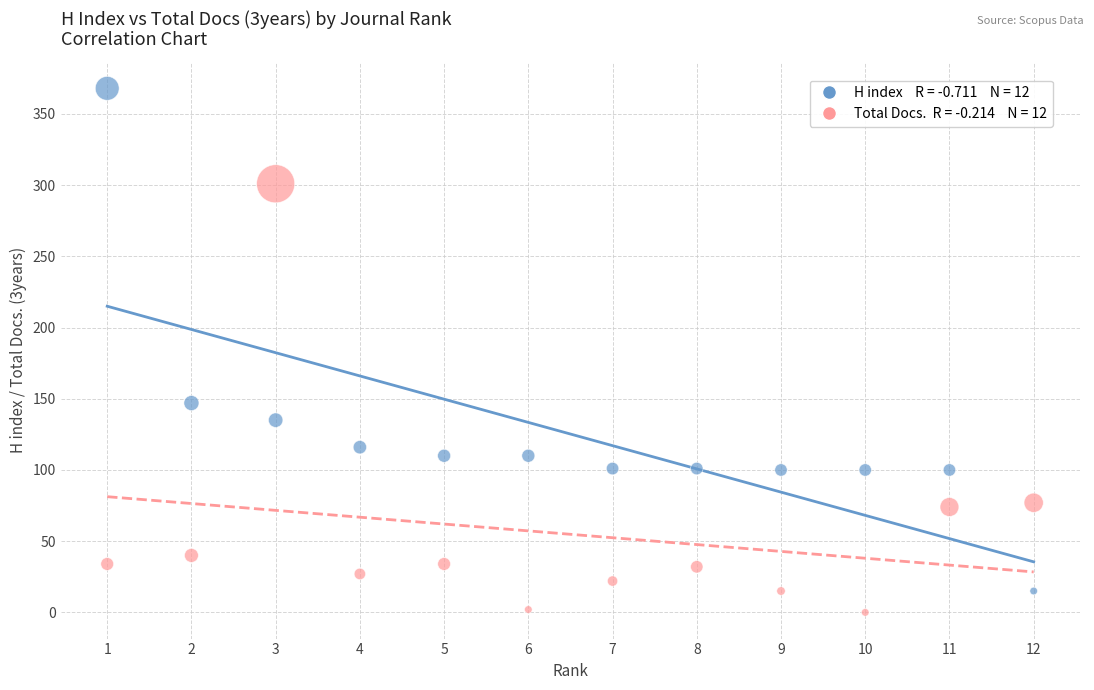

Across all data points, what is the range of X values (max minus min)?

11